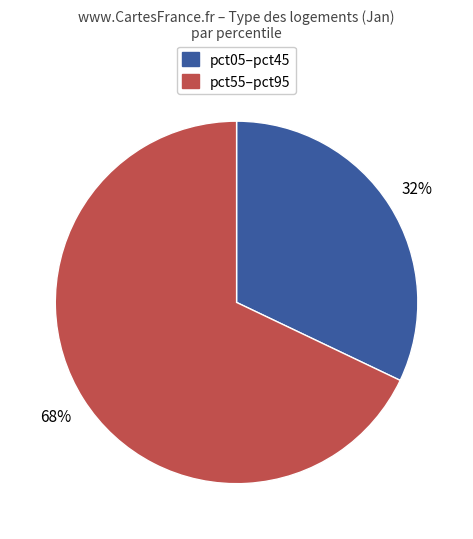

To the nearest percent, what is the difference between the largest and smallest slice percentages?

36%